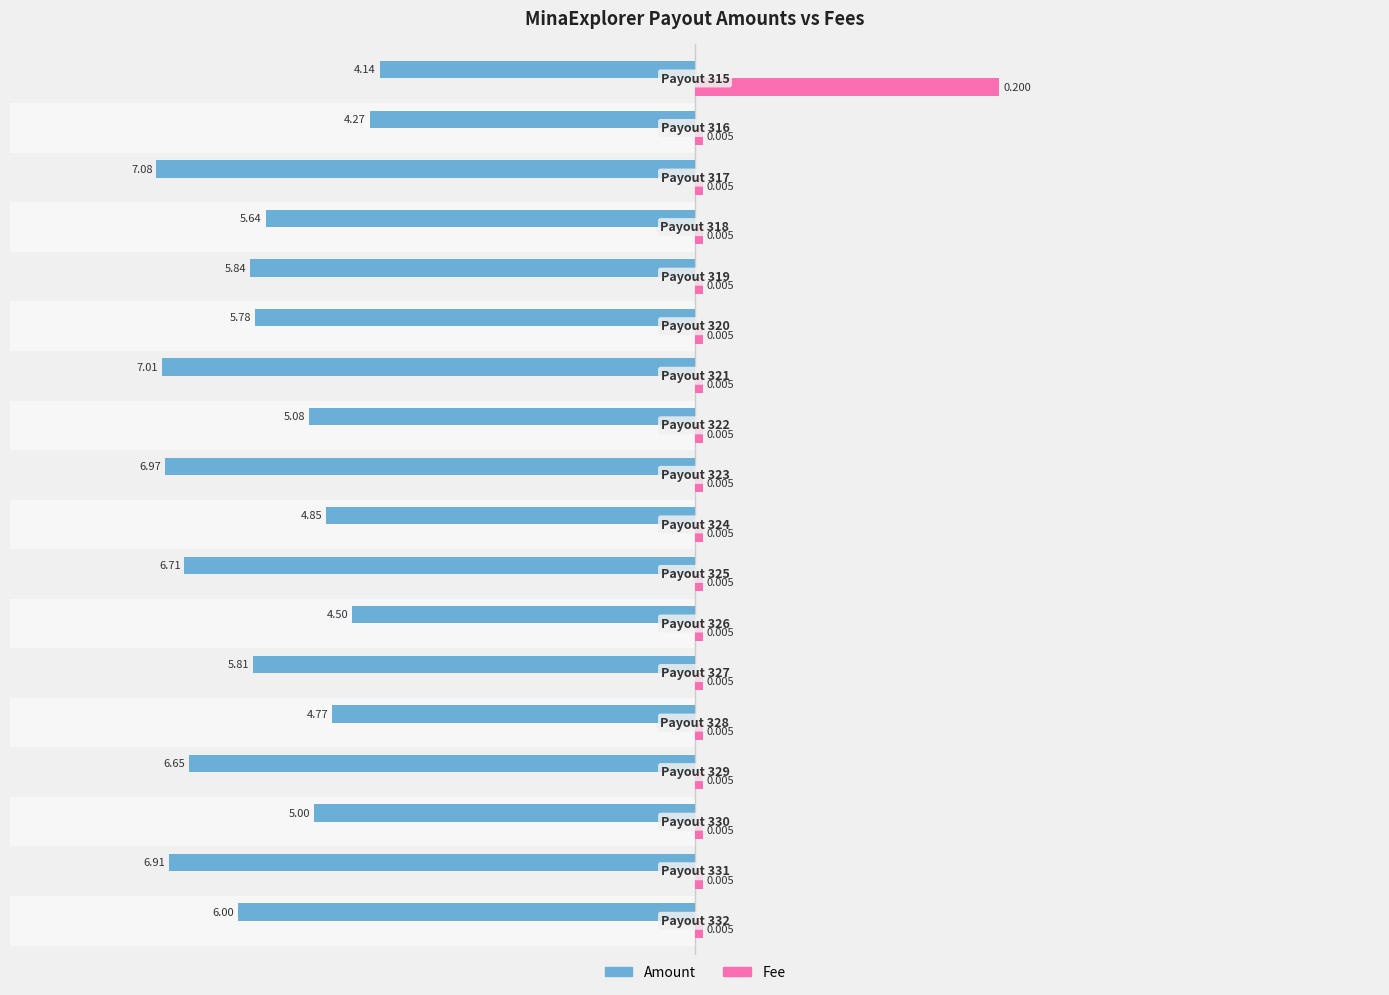

How many data points does each series have?

18